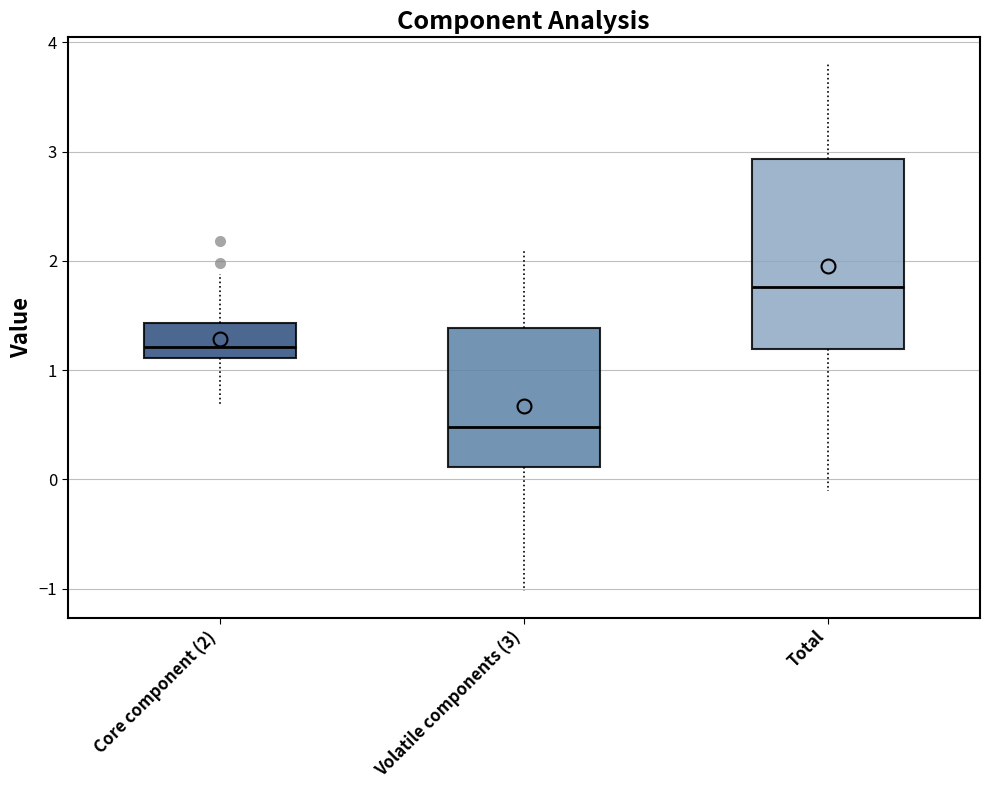

Which box's median line is the lowest?

Volatile components (3)